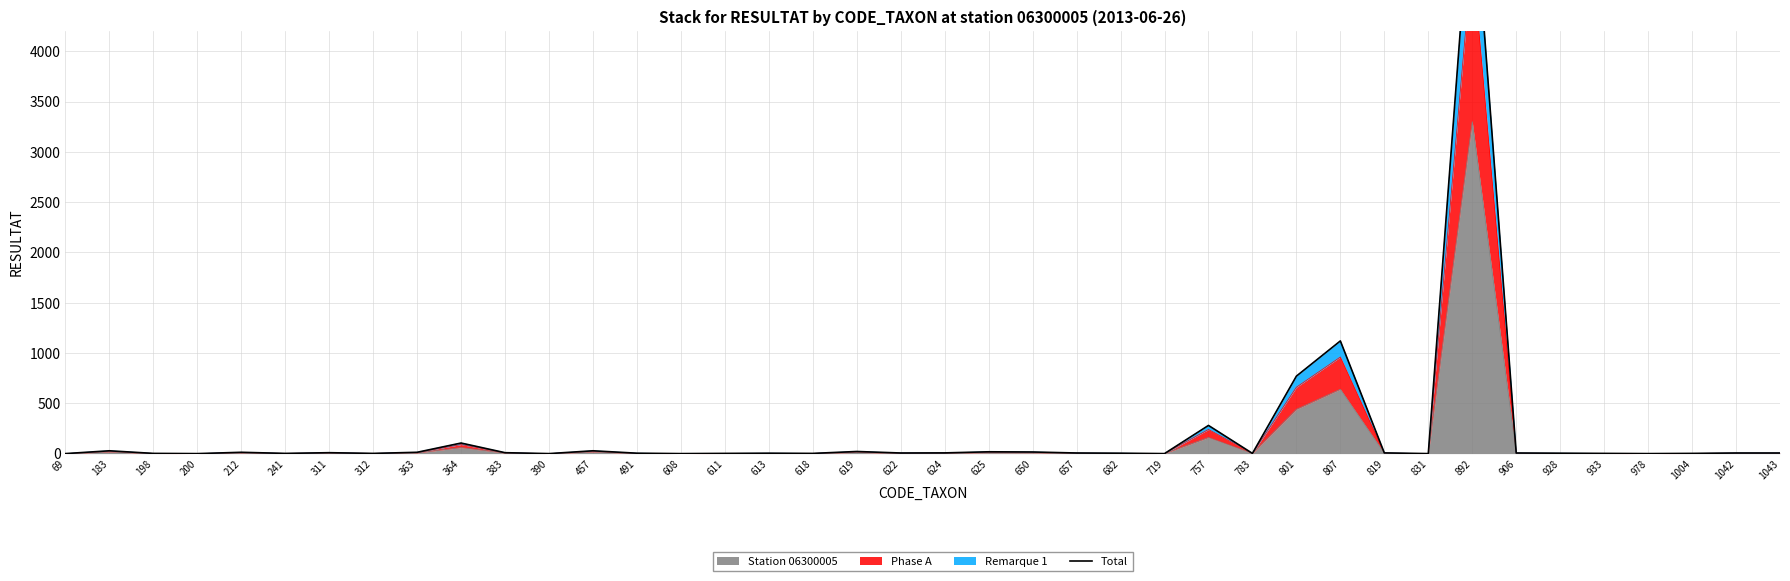

What is the average value?

207